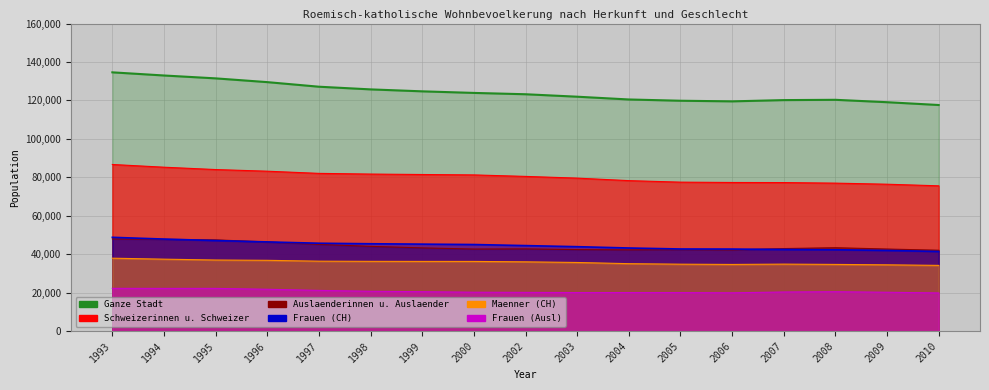

Where is Maenner (CH) nearest to the value 36033?

2002